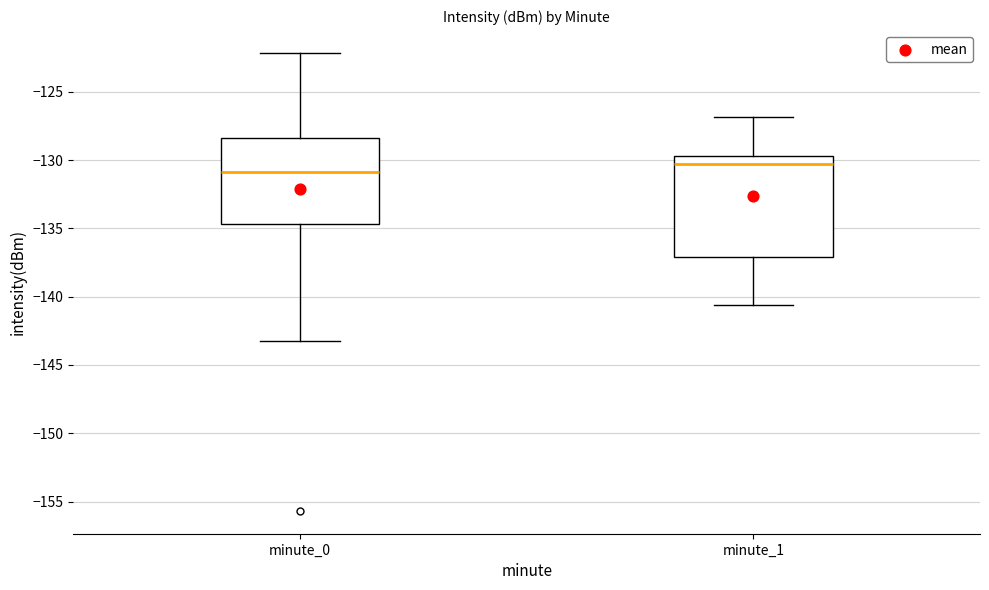

Reading left to right, read every box against the y-axis: the position of its median line, the range the box covers, and the ends of its whiskers. The values are not printed on the chart, so give them approximately, as read against the axis.

minute_0: median -131.0, box -134.5 to -128.5, whiskers -143.0 to -122.0
minute_1: median -130.5, box -137.0 to -129.5, whiskers -140.5 to -127.0